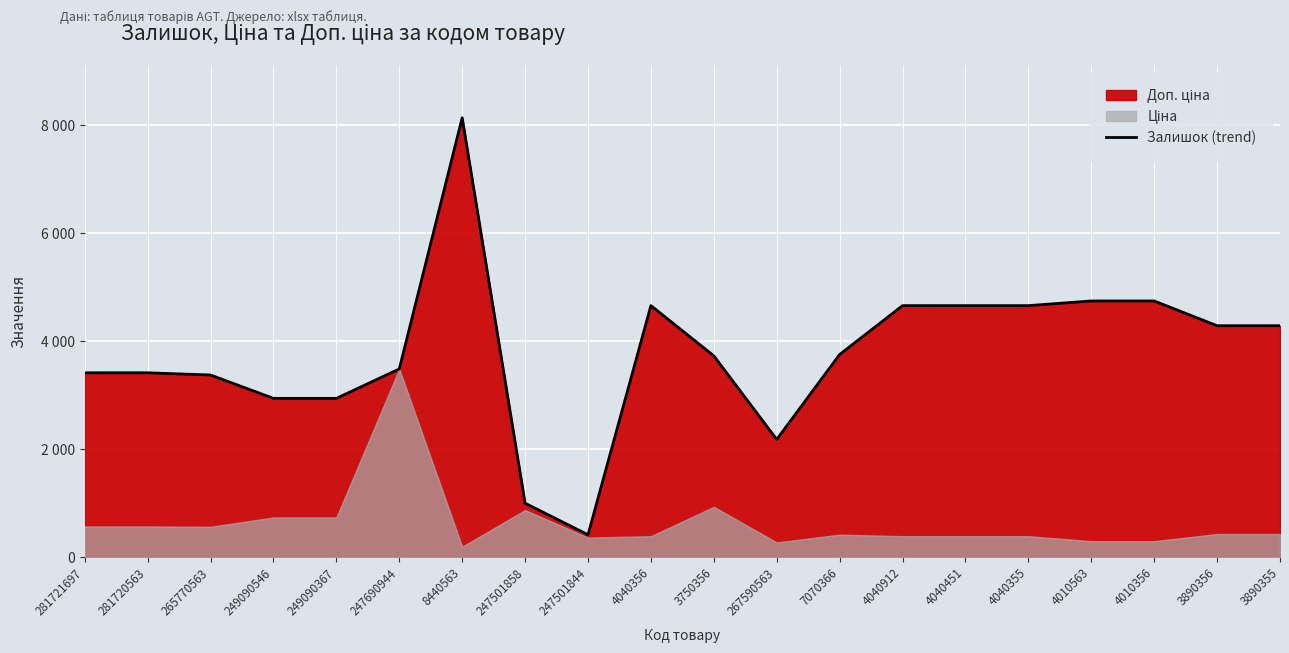

How many points are higher than both their immediate neighbors (excluding endpoints)?

2